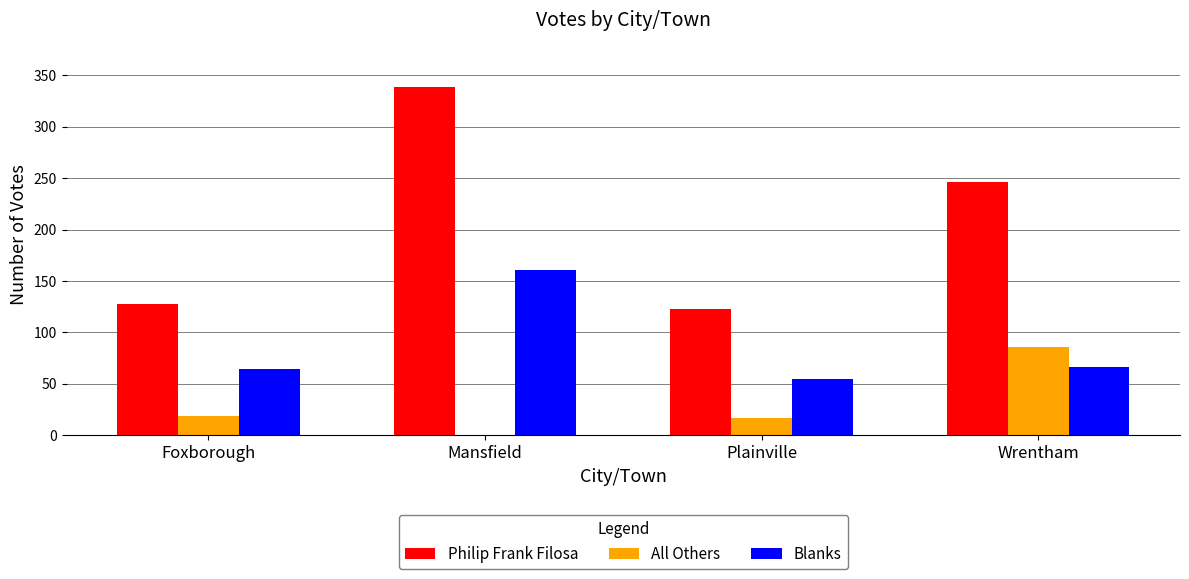

What is the difference between the Blanks values at Foxborough and Plainville?

9